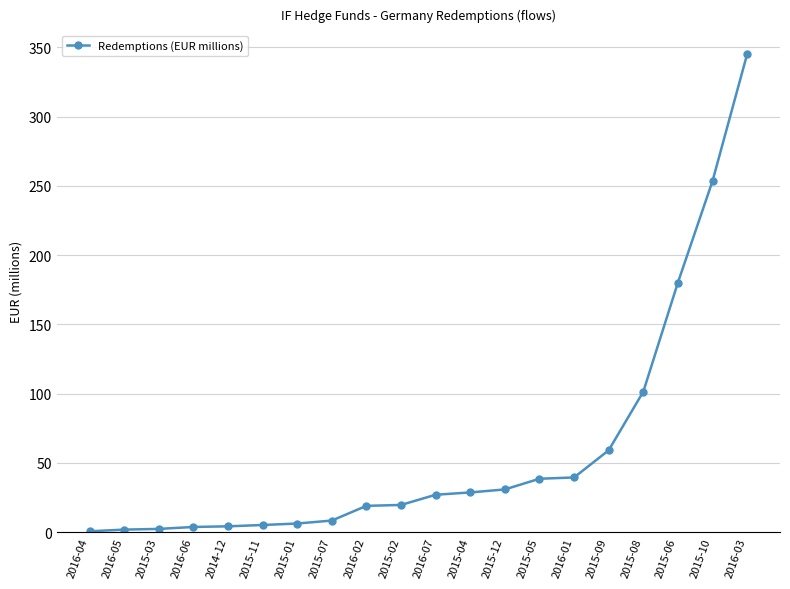

What is the average value?

58.8